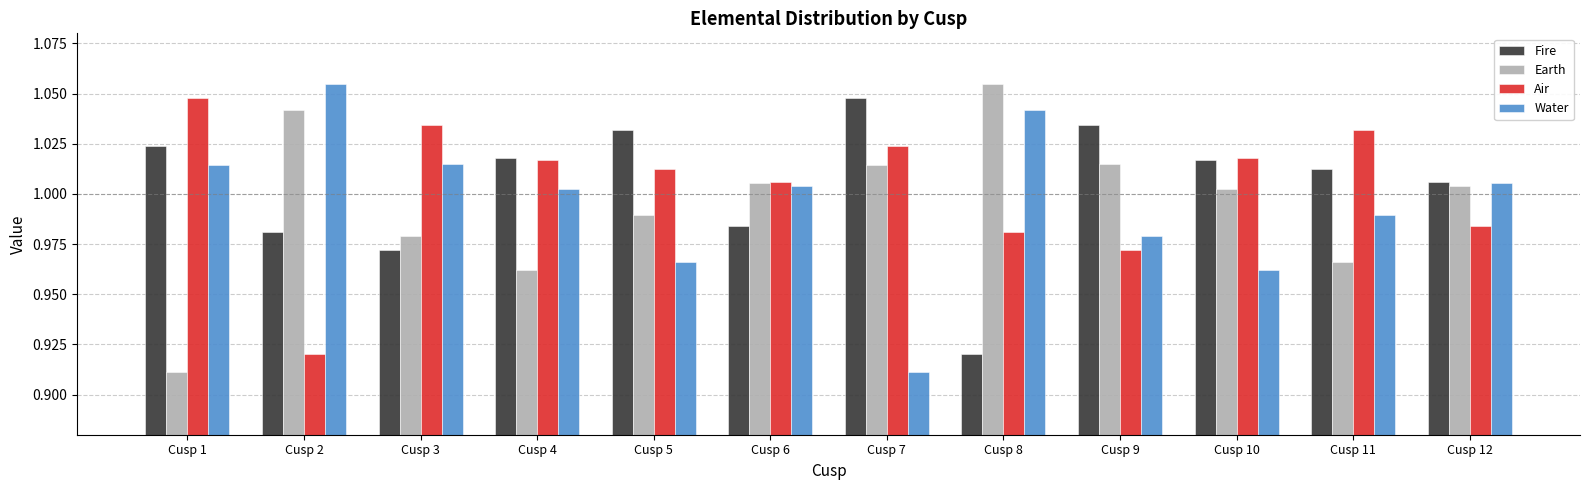

True or false: Water has a value of 0.3 at Cusp 12.

False